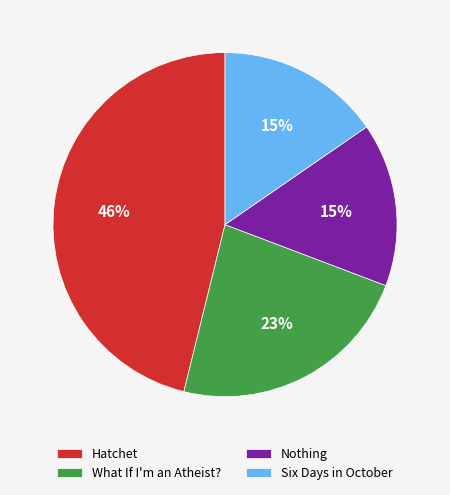

Is it true that Six Days in October is 15% of the pie?

True